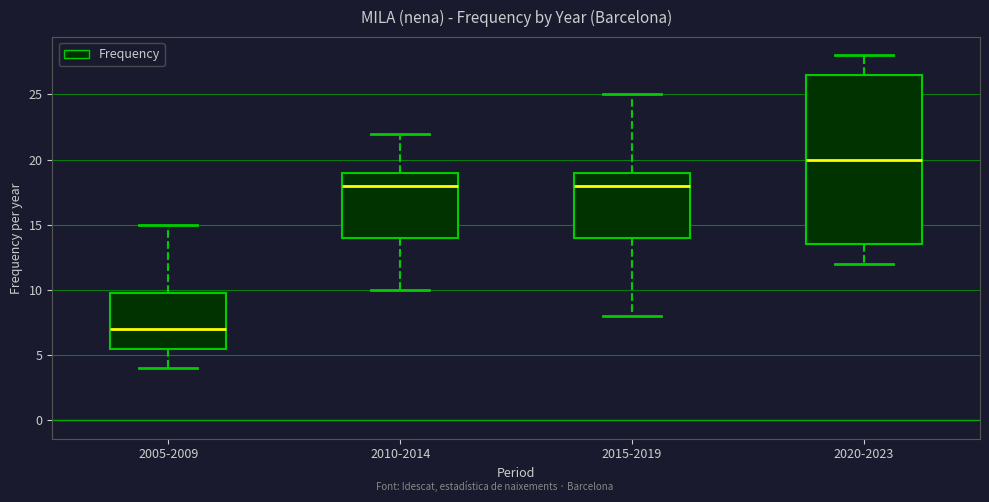

Comparing the boxes themselves (not the whiskers), which one is the tallest?

2020-2023